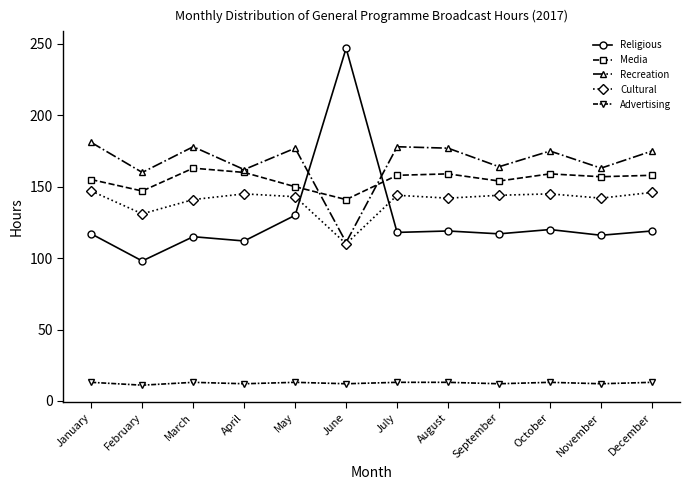

Is it true that Cultural equals 144 at September?

True